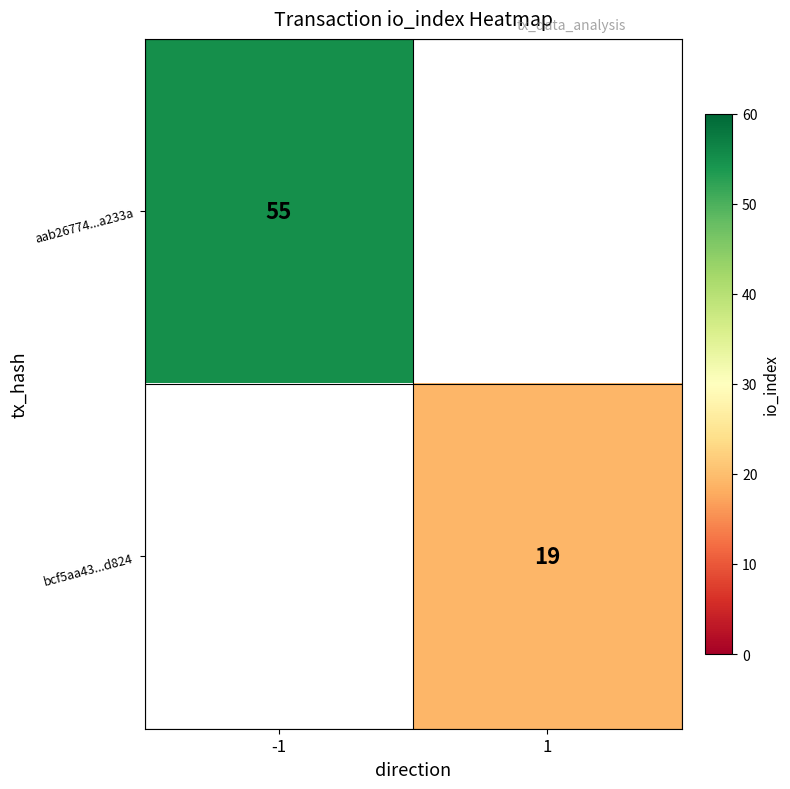

At how many categories does at least one series exceed 51?

1